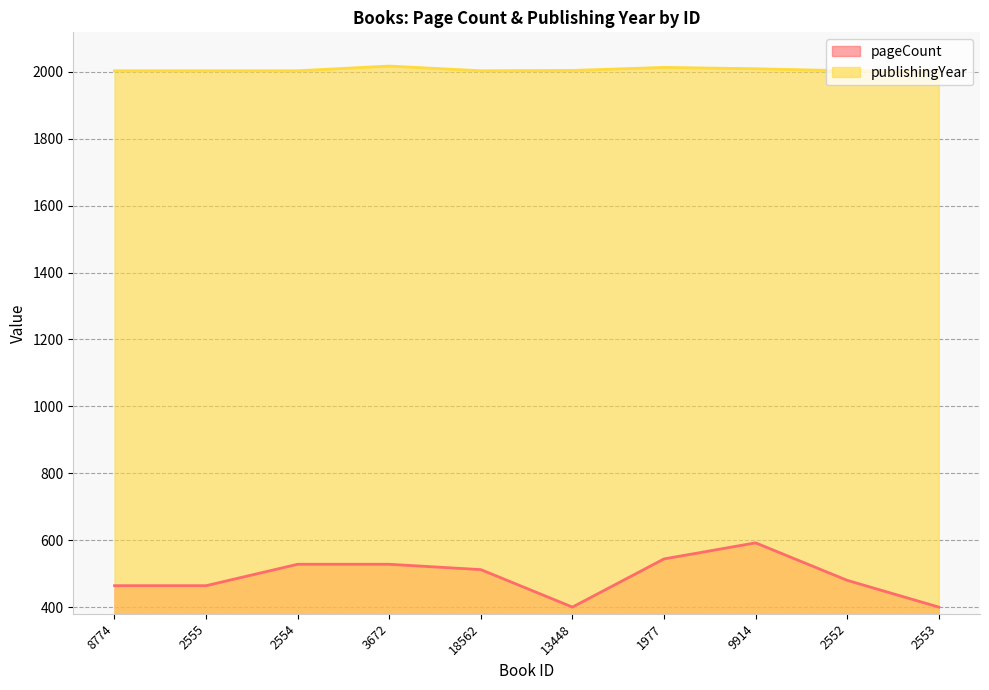

What is the spread (max minus min) of values at 13448?

1604